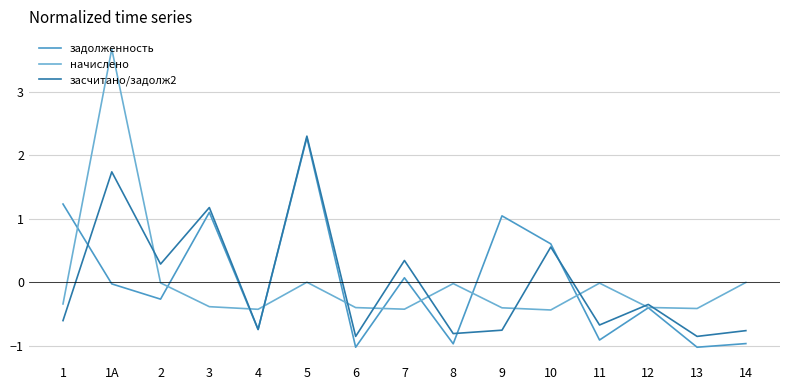

True or false: засчитано/задолж2 has more than 0 interior local peaks.

True